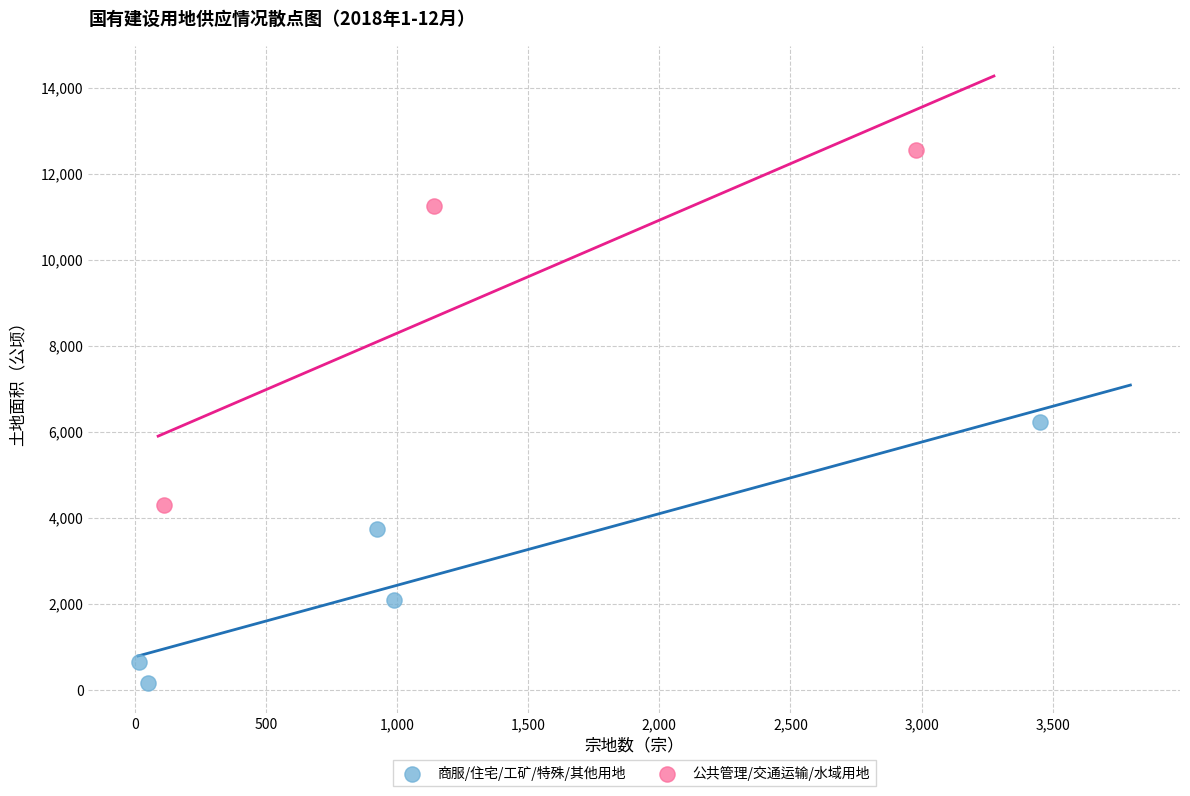

Which series has the largest Y range (max minus min)?

公共管理/交通运输/水域用地